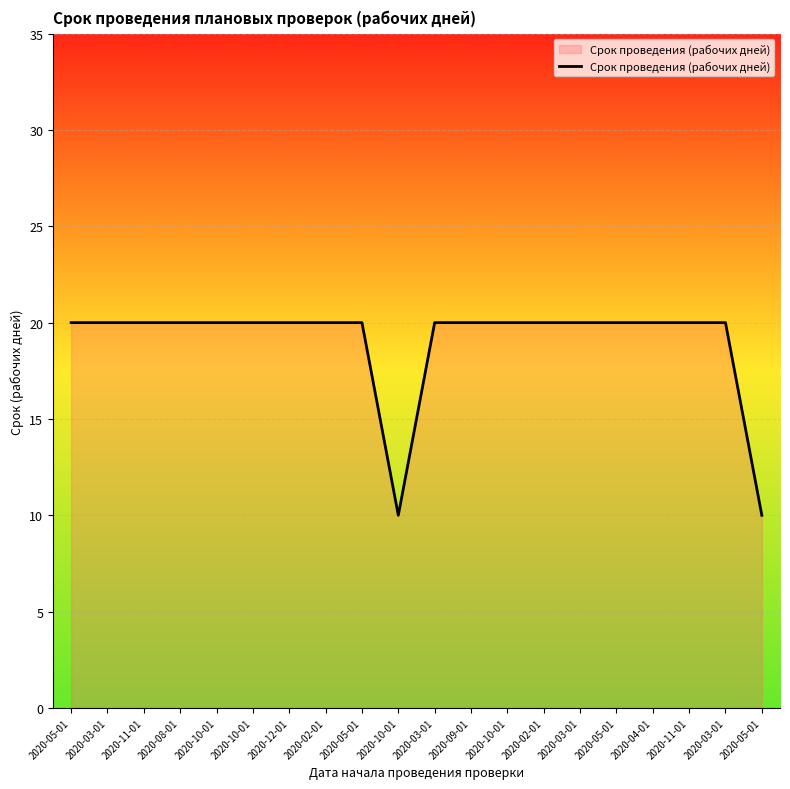

What is the ratio of the value at 2020-03-01 to the value at 2020-05-01?

1.0